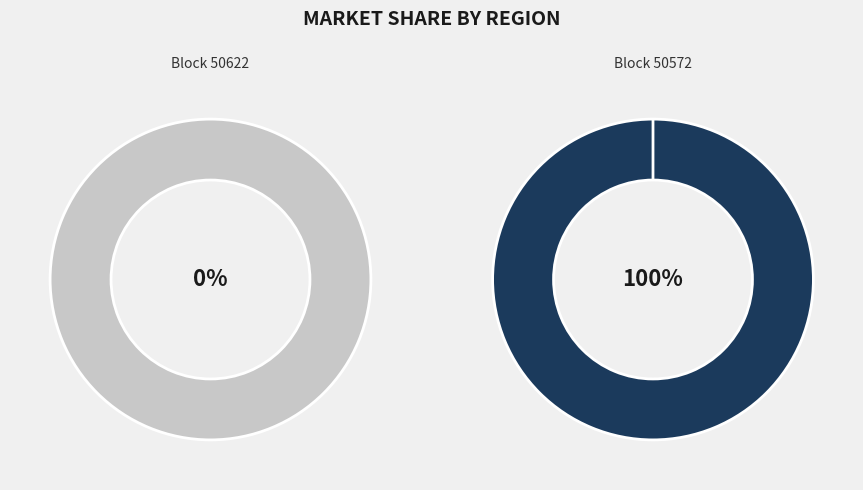

To the nearest percent, what is the difference between the 50622 and 50572 slice percentages?

100%